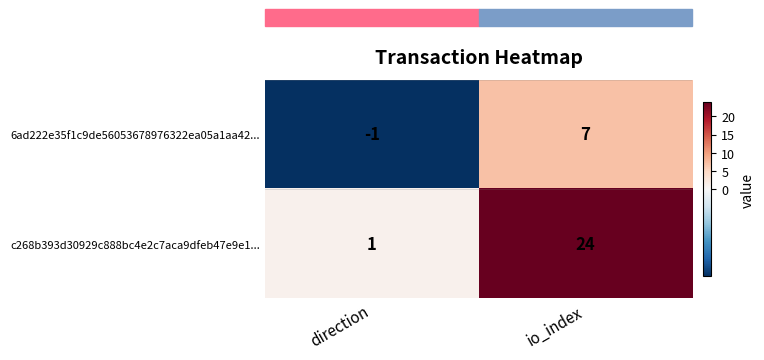

What is the sum of all 6ad222e35f1c9de56053678976322ea05a1aa42... values?

6